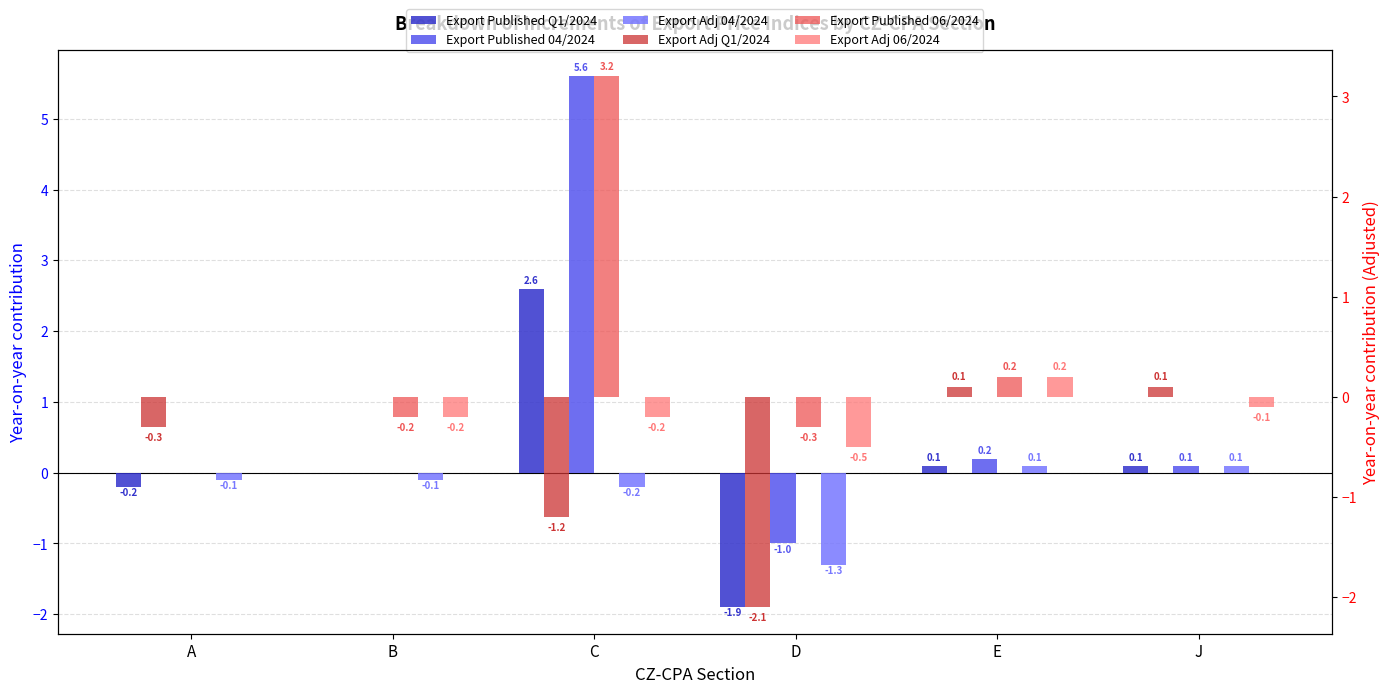

What position from the left is E?

5